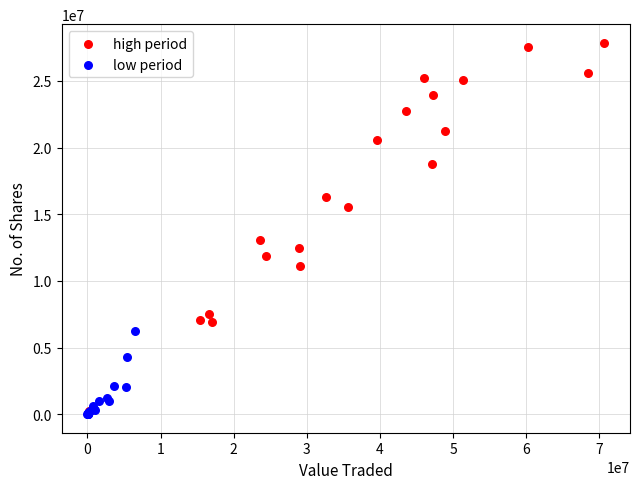

Which series has the widest spread of Y values?

high period